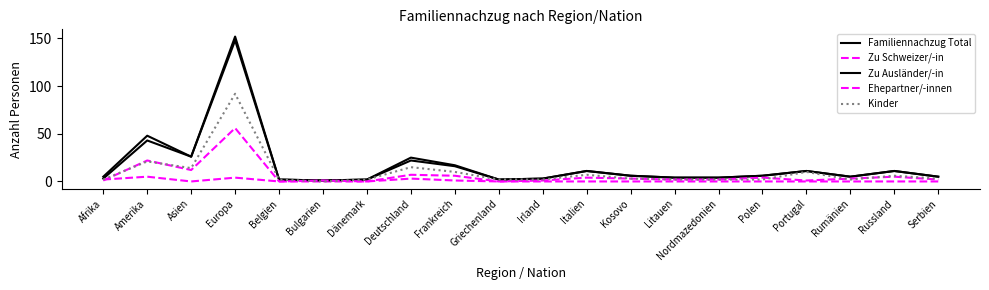

What is the lowest value of the Zu Ausländer/-in series?

1